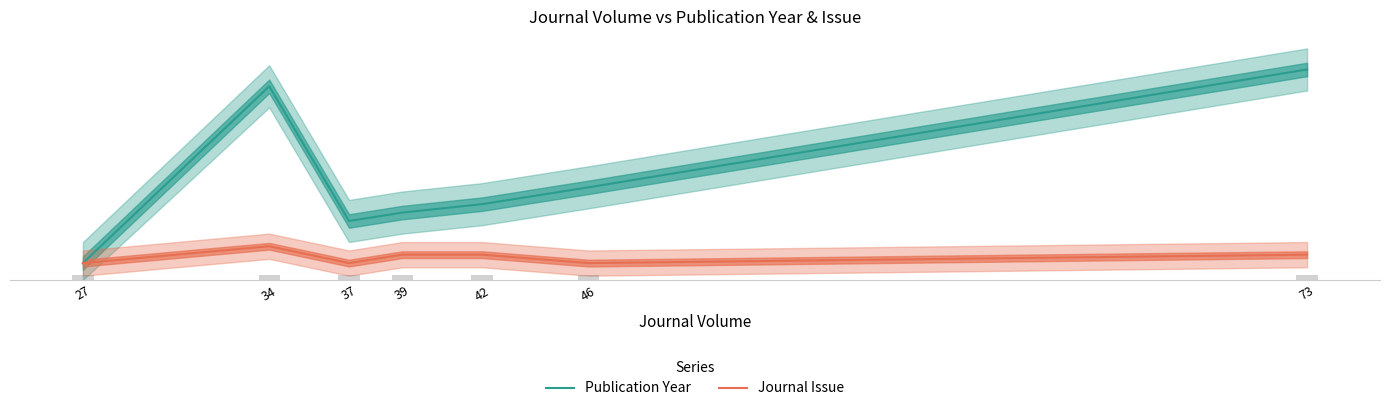

What is the difference between the maximum and minimum values in the Journal Issue series?

2